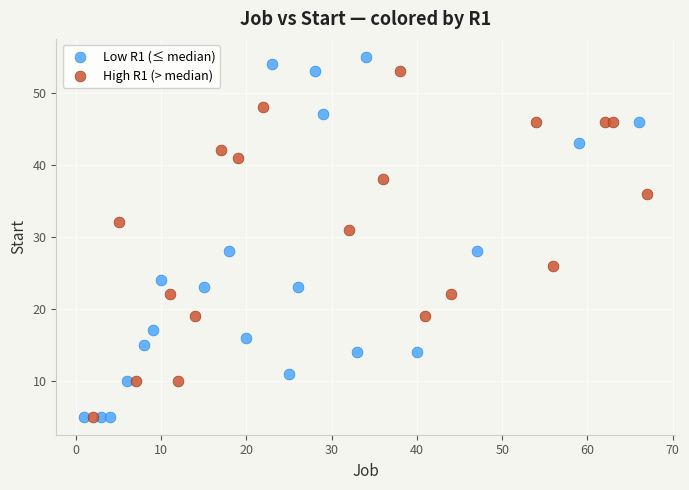

Which series has the widest spread of Y values?

Low R1 (≤ median)